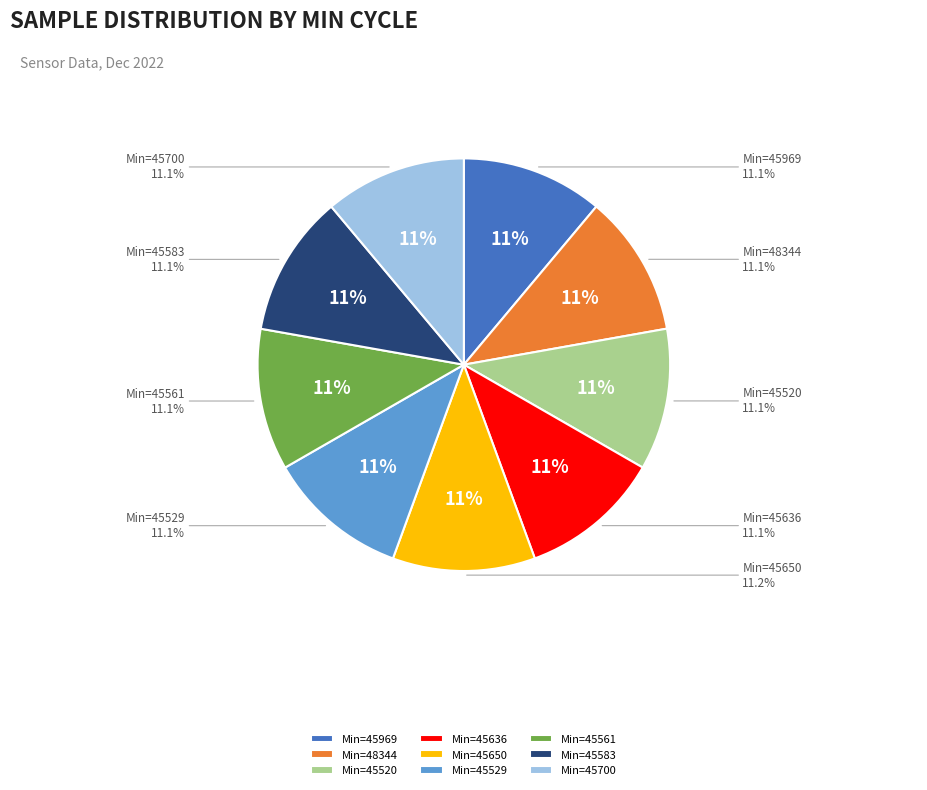

Is 27-45650 the majority of the pie?

No